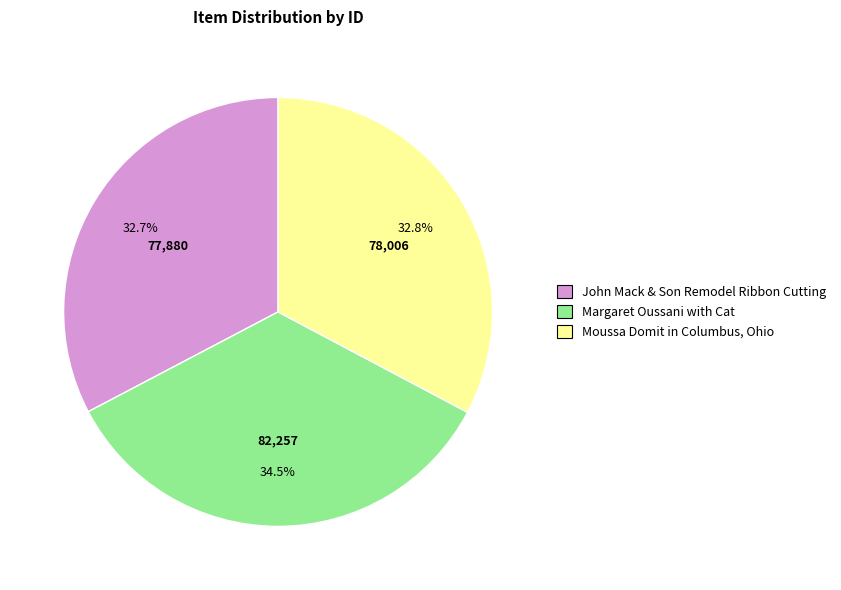

What is the largest slice in the pie chart?

Margaret Oussani with Cat